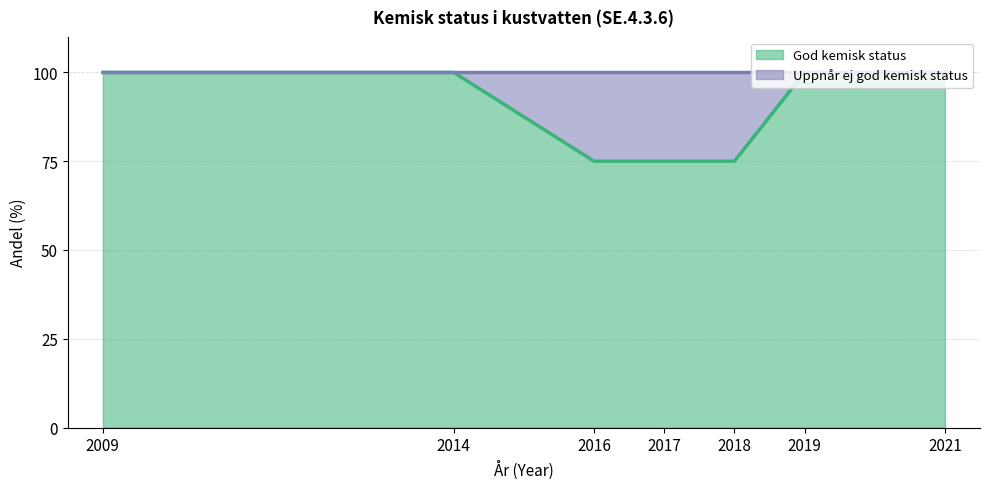

List the labels in order of value, largest first.

2009, 2014, 2019, 2021, 2016, 2017, 2018